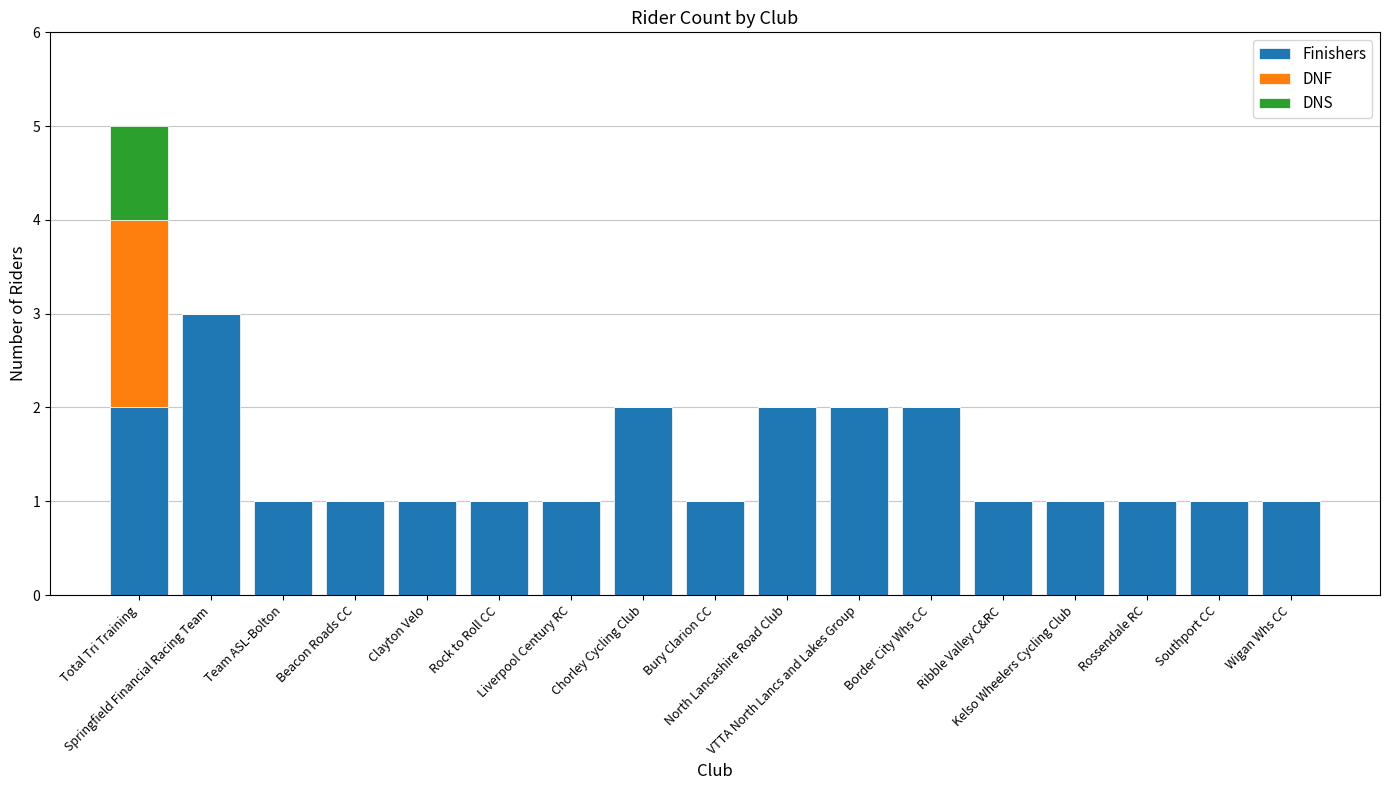

Does the chart contain stacked bars?

Yes